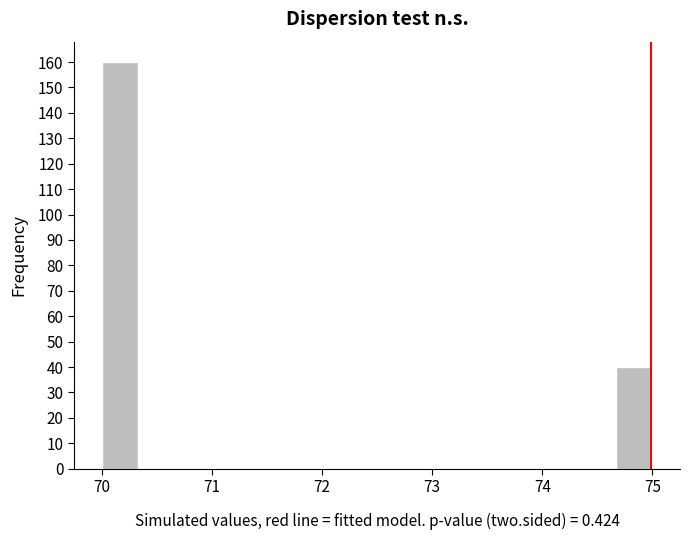

Around what value on the x-axis is the tallest bar? Give the approximate position of its centre, as read against the axis.

70.2